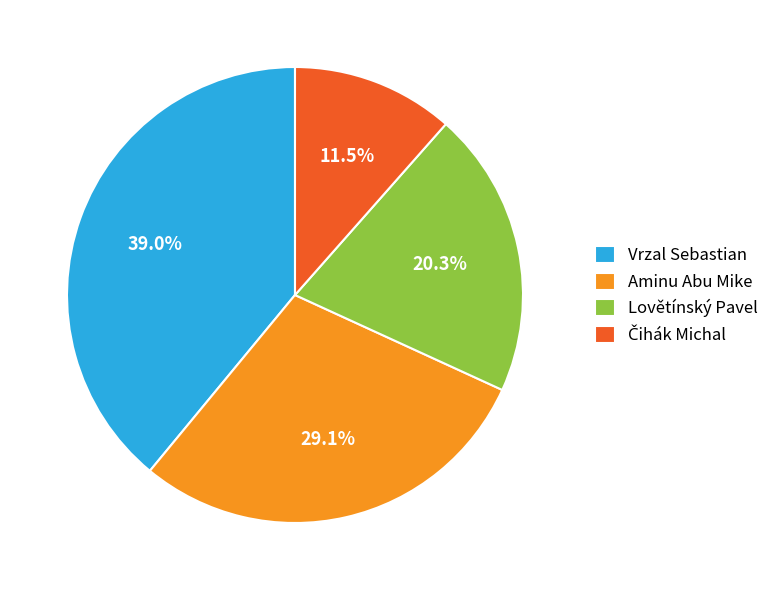

Which has a higher value, Vrzal Sebastian or Lovětínský Pavel?

Vrzal Sebastian